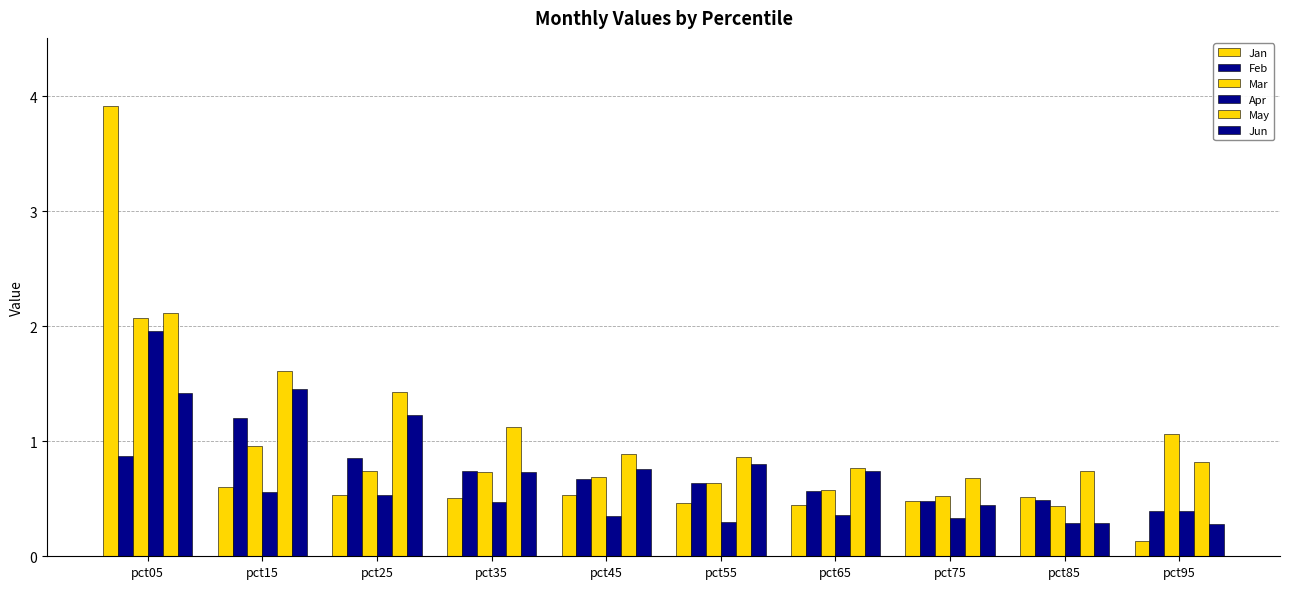

How many data points does each series have?

10